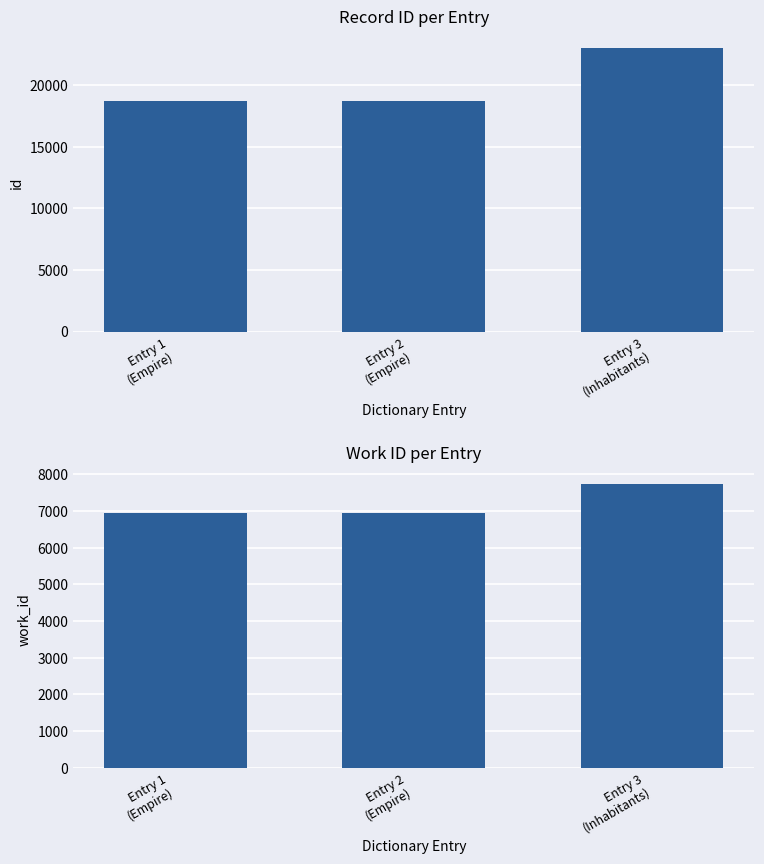

At which category is the sum across all series the highest?

Entry 3
(Inhabitants)